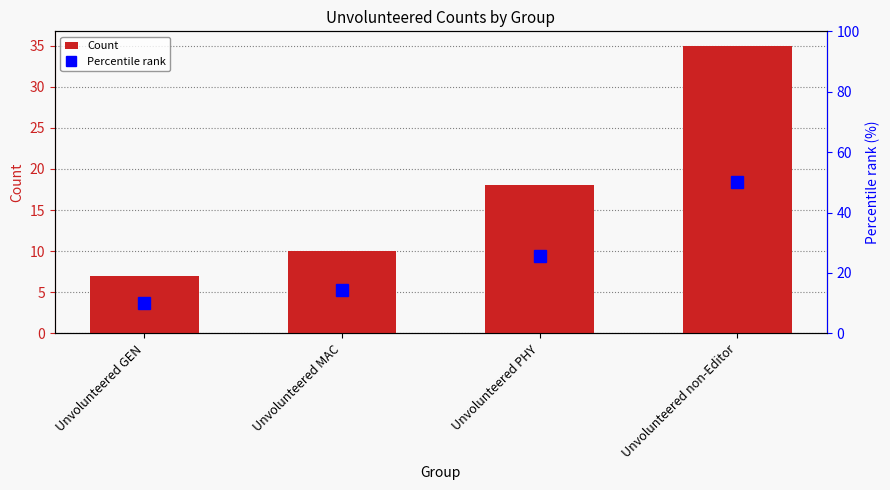

True or false: Count has a value of 11.0 at Unvolunteered GEN.

False